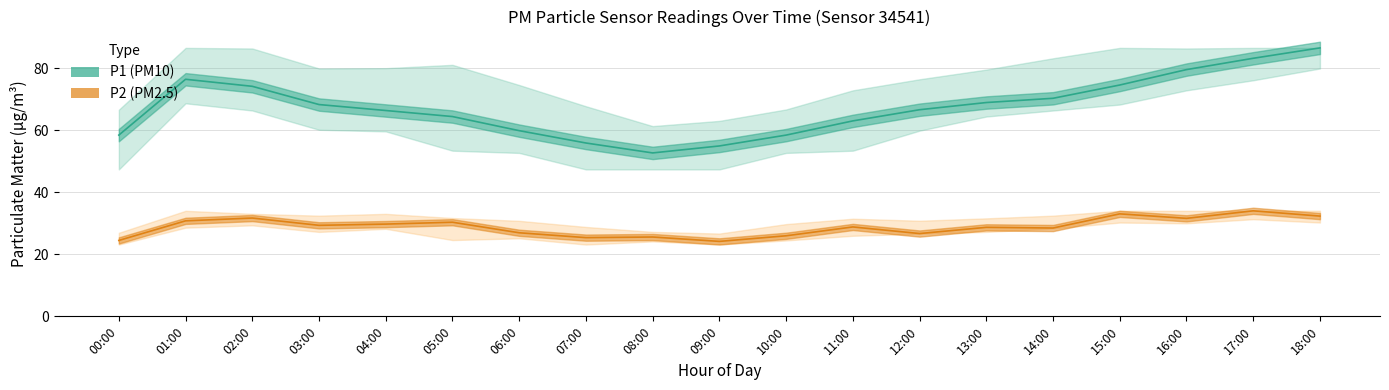

What is the label of the 2nd point from the left?

01:00